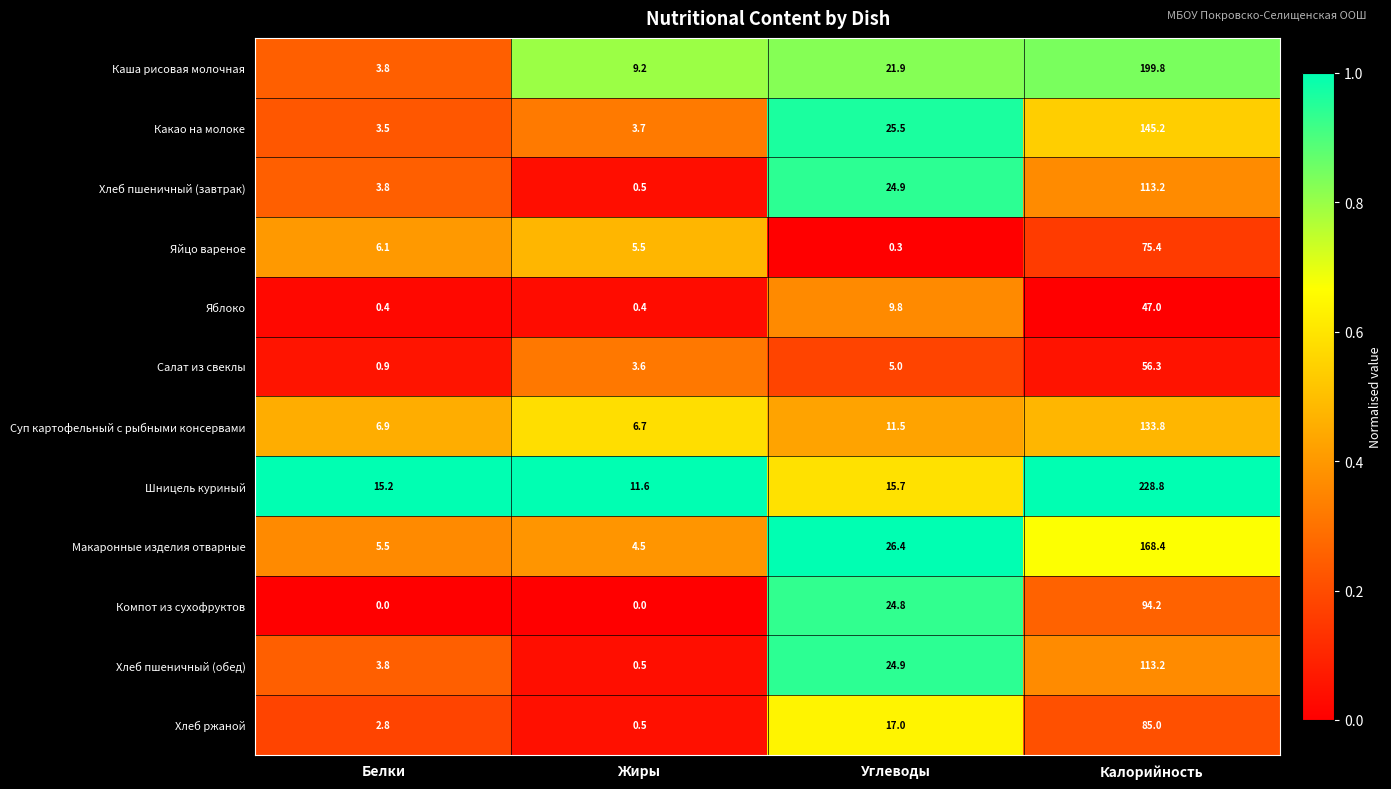

List the labels in order of Какао на молоке value, largest first.

Калорийность, Углеводы, Жиры, Белки